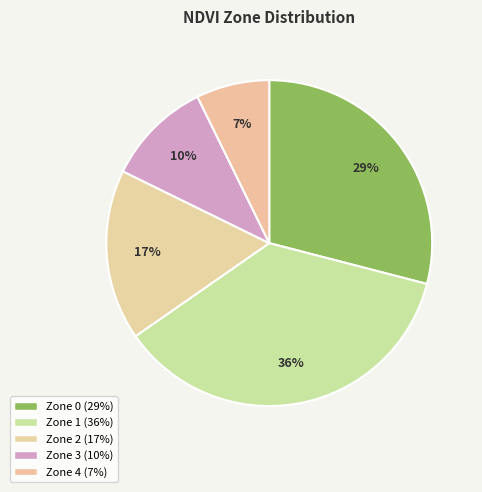

What is the smallest slice in the pie chart?

Zone 4